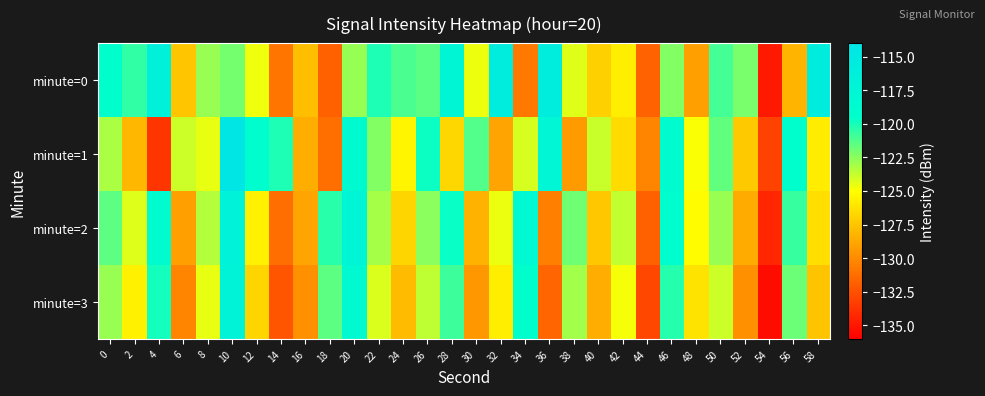

What is the smallest value displayed?

-135.4